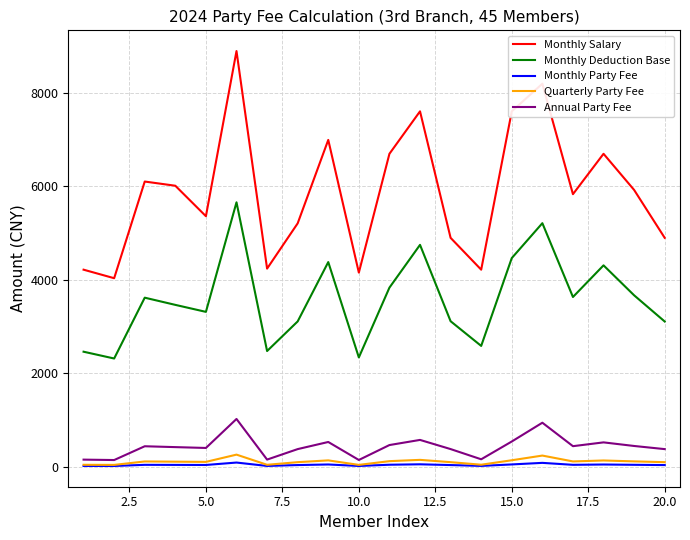

True or false: Monthly Deduction Base and Annual Party Fee intersect in this chart.

False